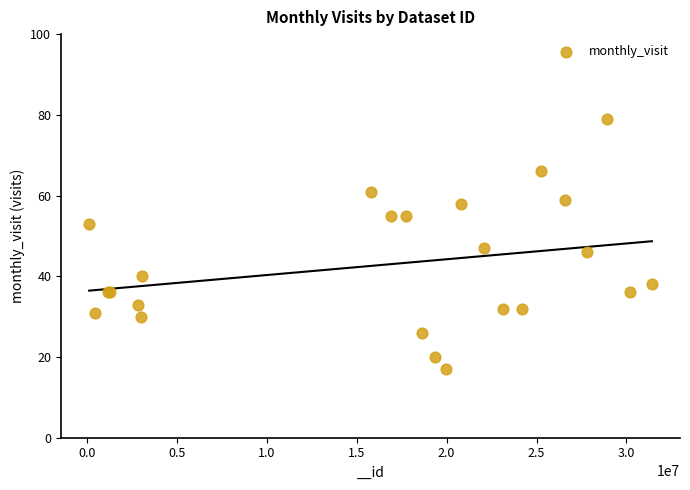

What Y value in the scatter plot is closest to 48?

47